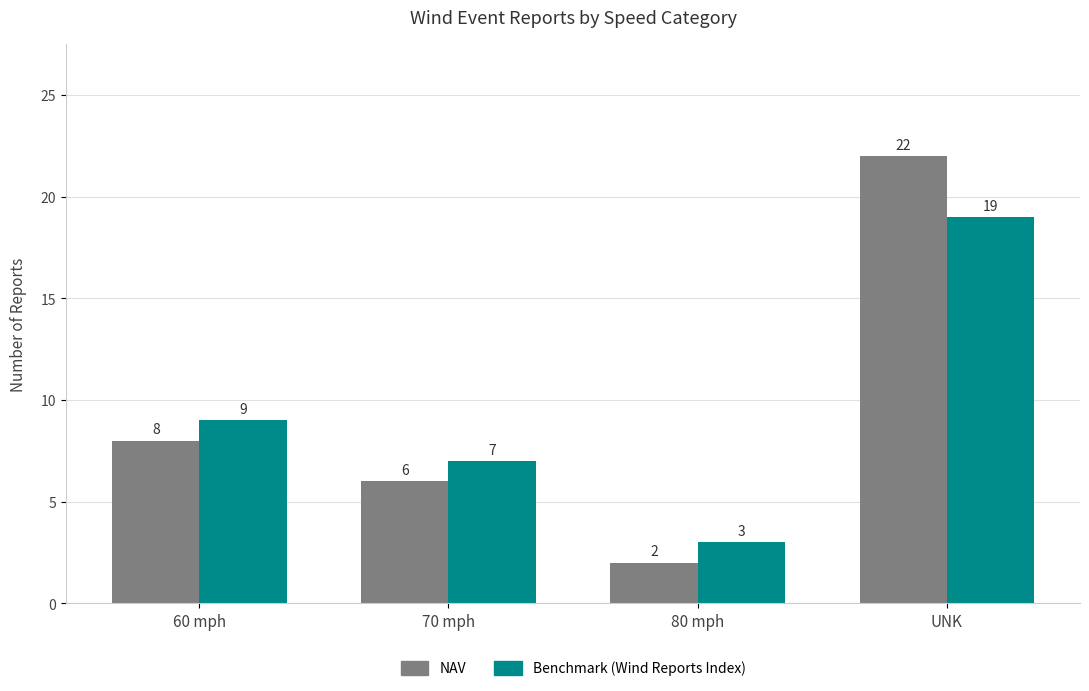

Rank the series by their maximum value, from highest to lowest.

NAV, Benchmark (Wind Reports Index)